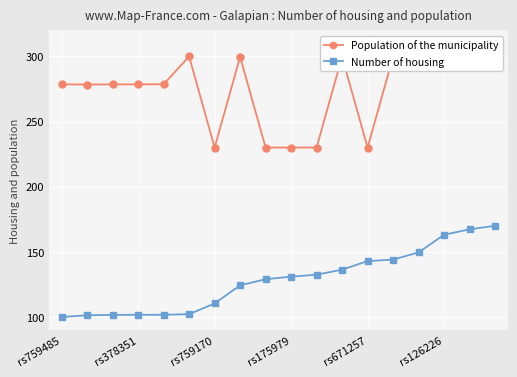

What is the maximum value shown in the chart?

300.0